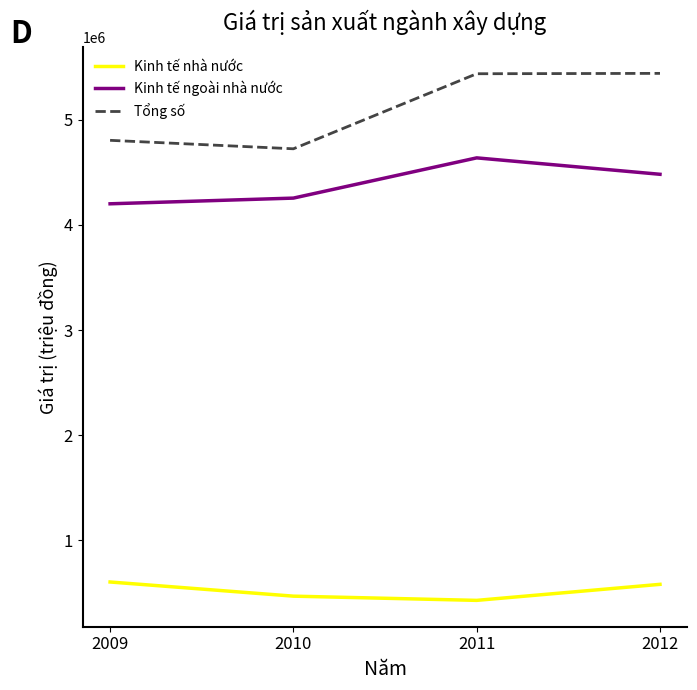

True or false: Kinh tế nhà nước has a value of 289571 at 2012.

False